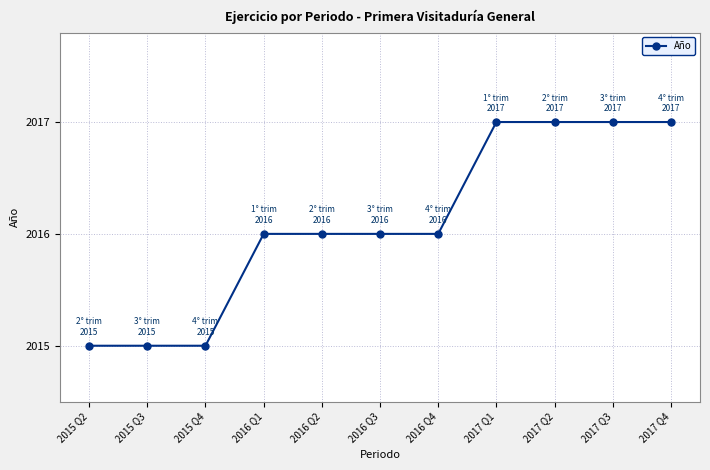

What is the change in value from 2015 Q3 to 2016 Q4?

+1